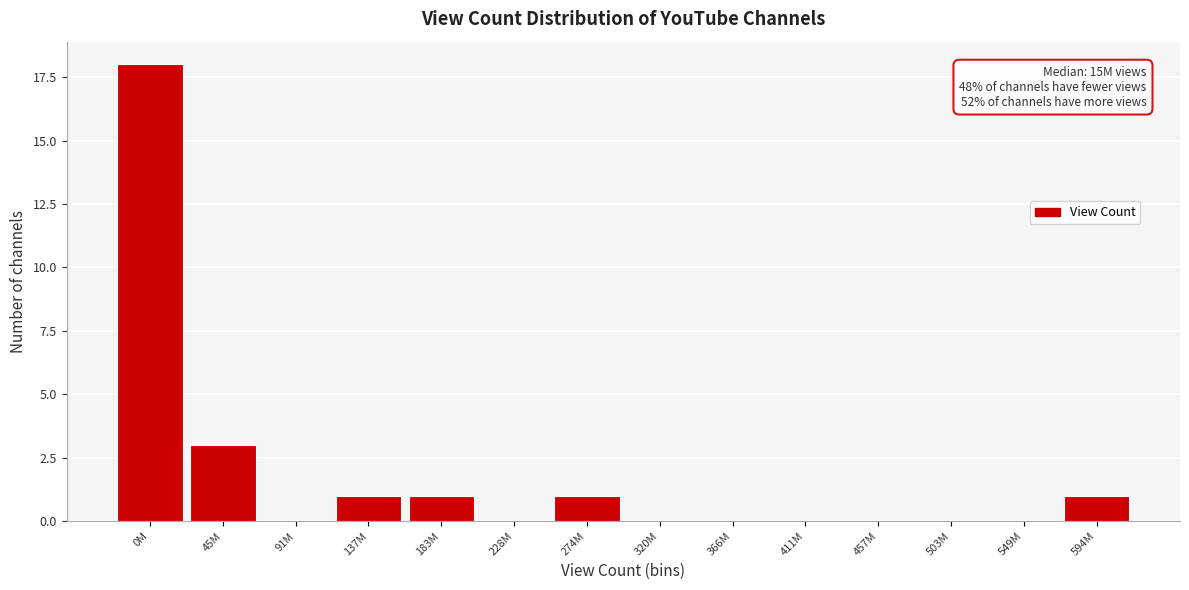

Reading left to right, list all the values displayed in this chart.

0M=18	45M=3	91M=0	137M=1	183M=1	228M=0	274M=1	320M=0	366M=0	411M=0	457M=0	503M=0	549M=0	594M=1